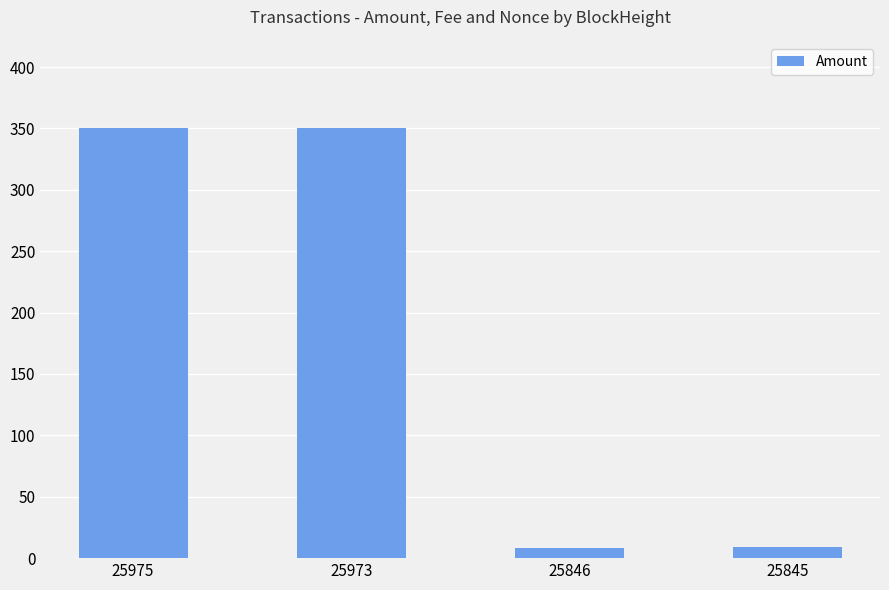

What is the change in value from 25973 to 25845?

-341.0